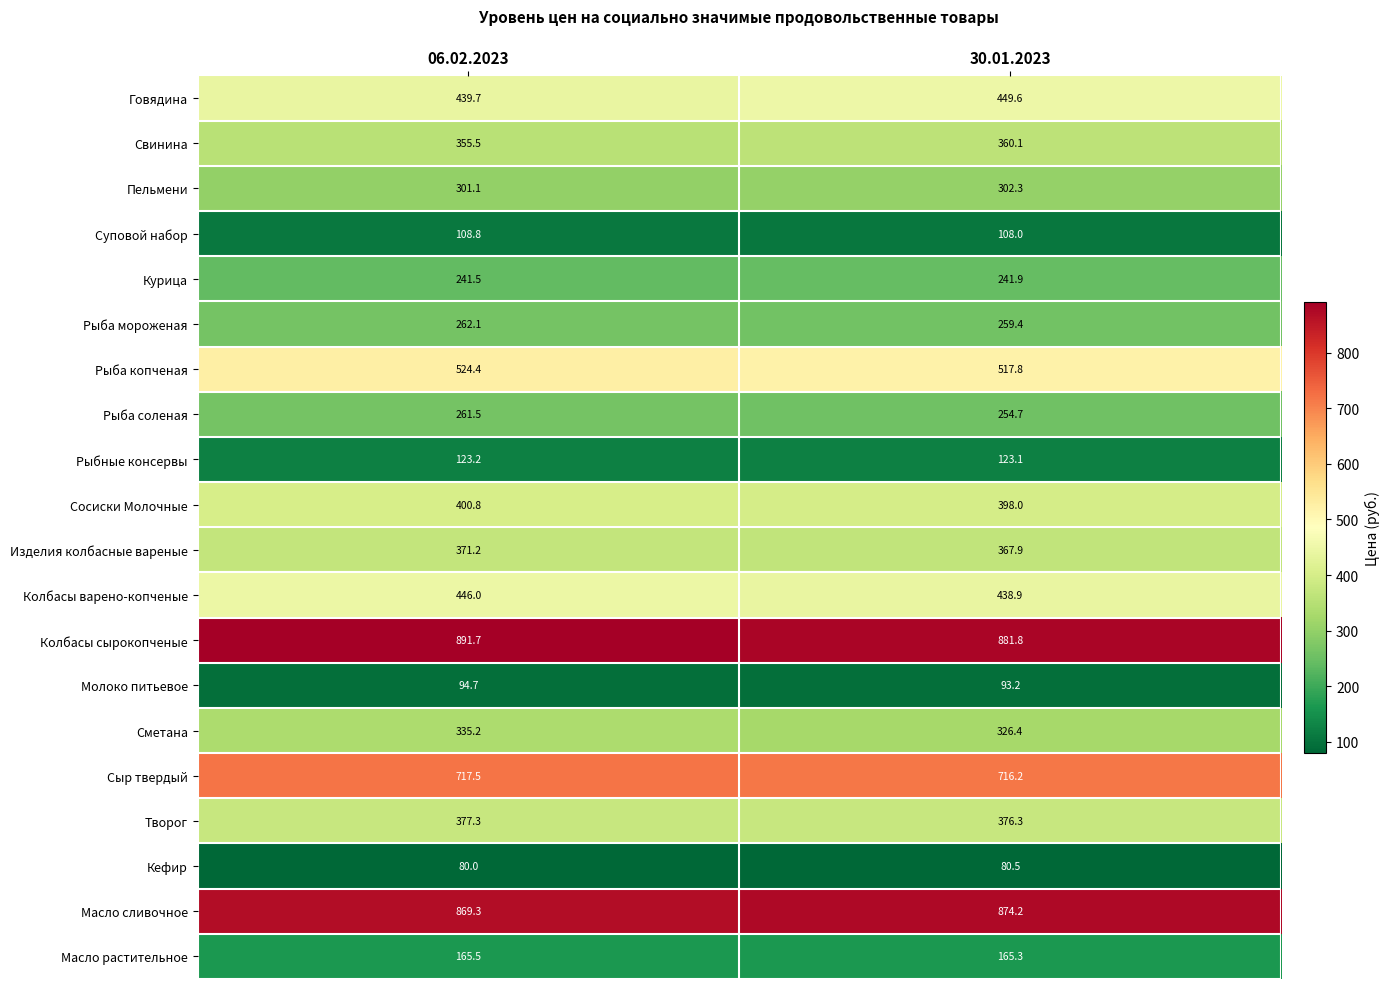

What is the maximum value shown in the chart?

891.7